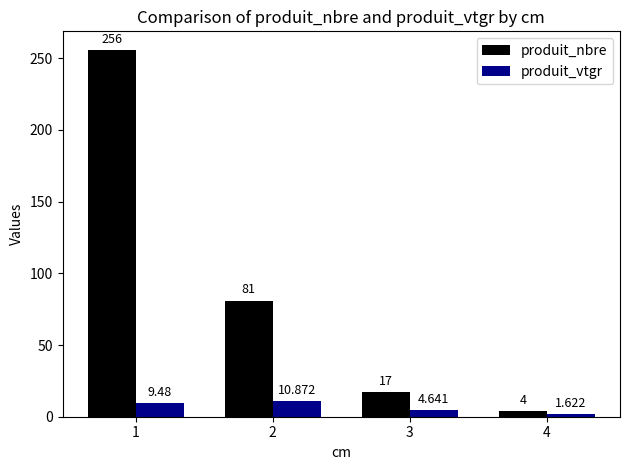

Which category has the highest value in the produit_vtgr series?

2